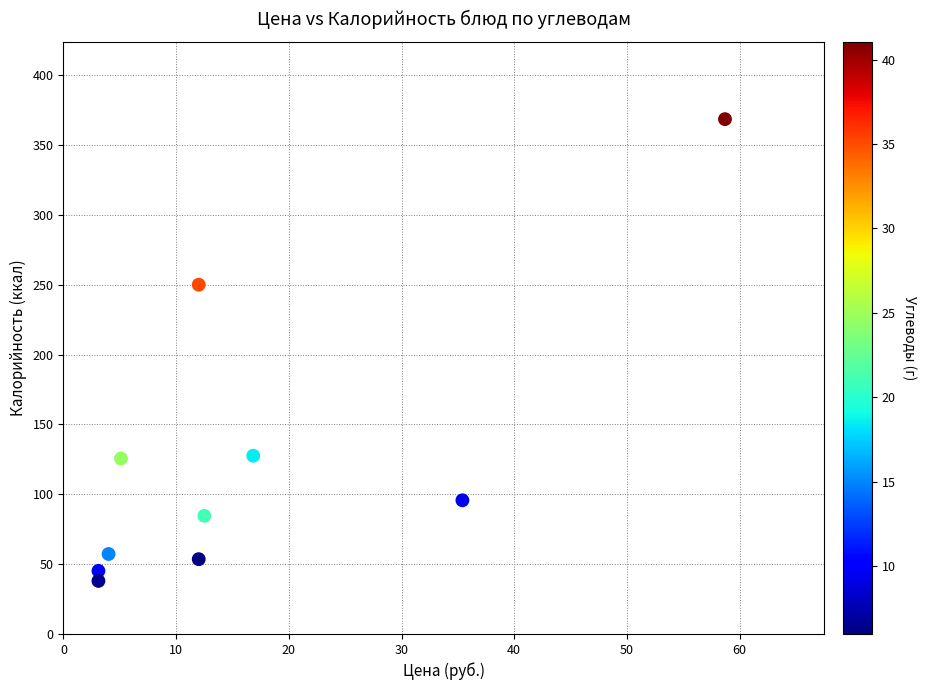

What Y value in the scatter plot is closest to 203?

250.0